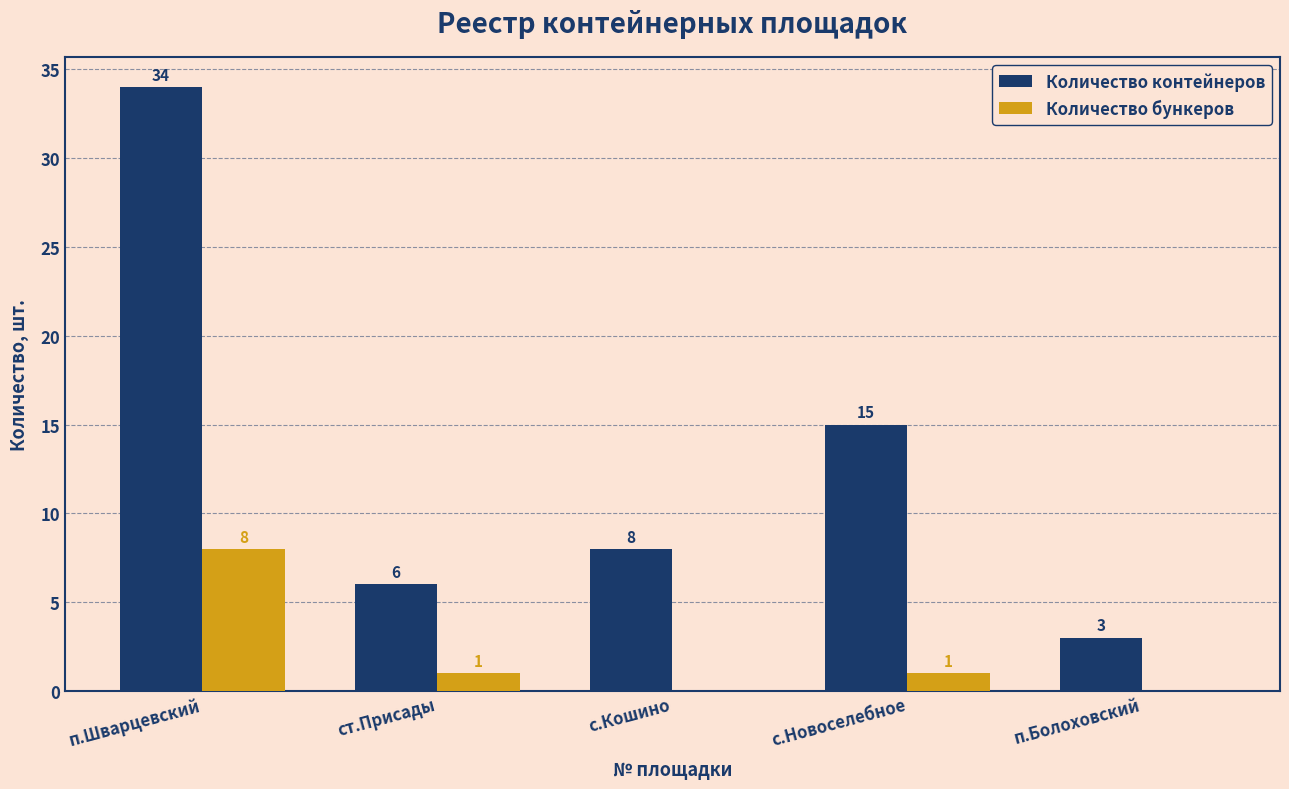

At which category does the chart reach its peak across all series?

п.Шварцевский